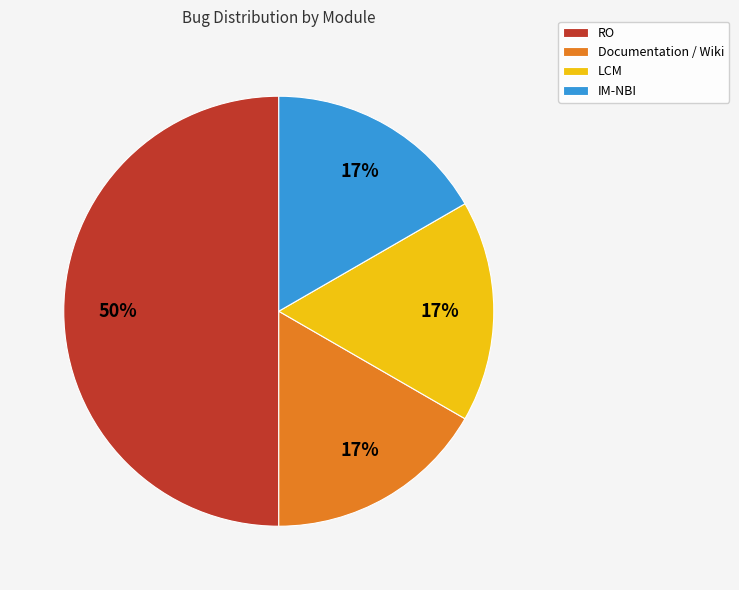

Approximately how many times larger is the value at IM-NBI compared to Documentation / Wiki?

1.0